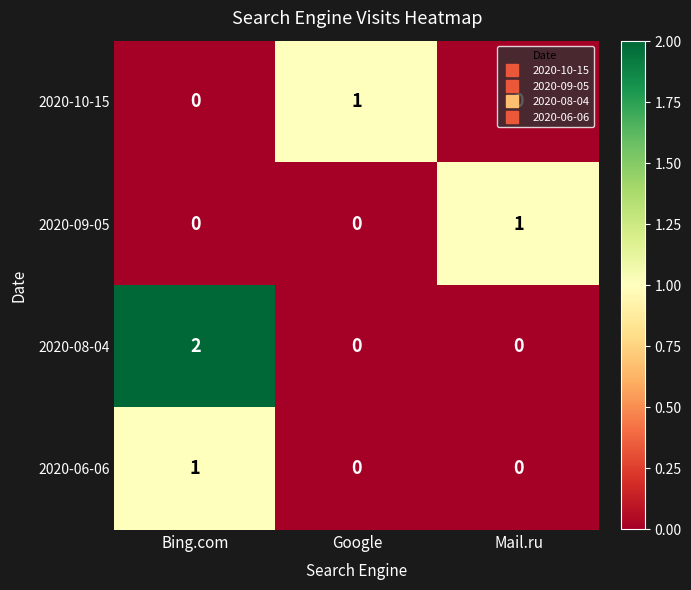

Is it true that 2020-09-05 equals 0 at Mail.ru?

False